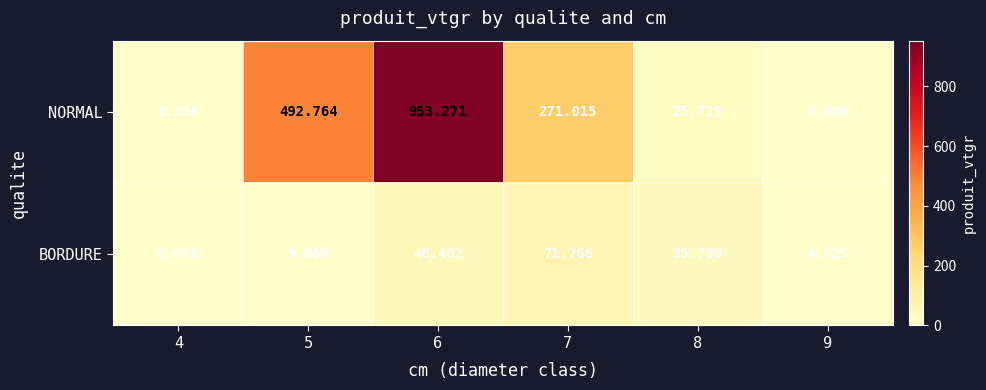

Rank the series by their average value, from highest to lowest.

NORMAL, BORDURE